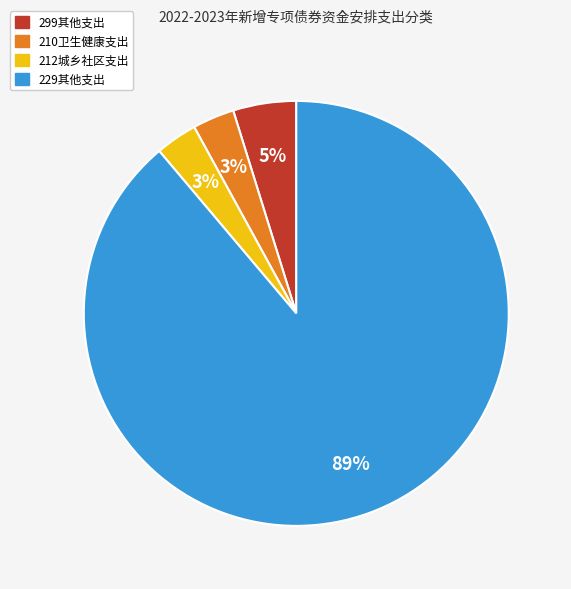

To the nearest percent, what is the difference between the 229其他支出 and 299其他支出 slice percentages?

84%